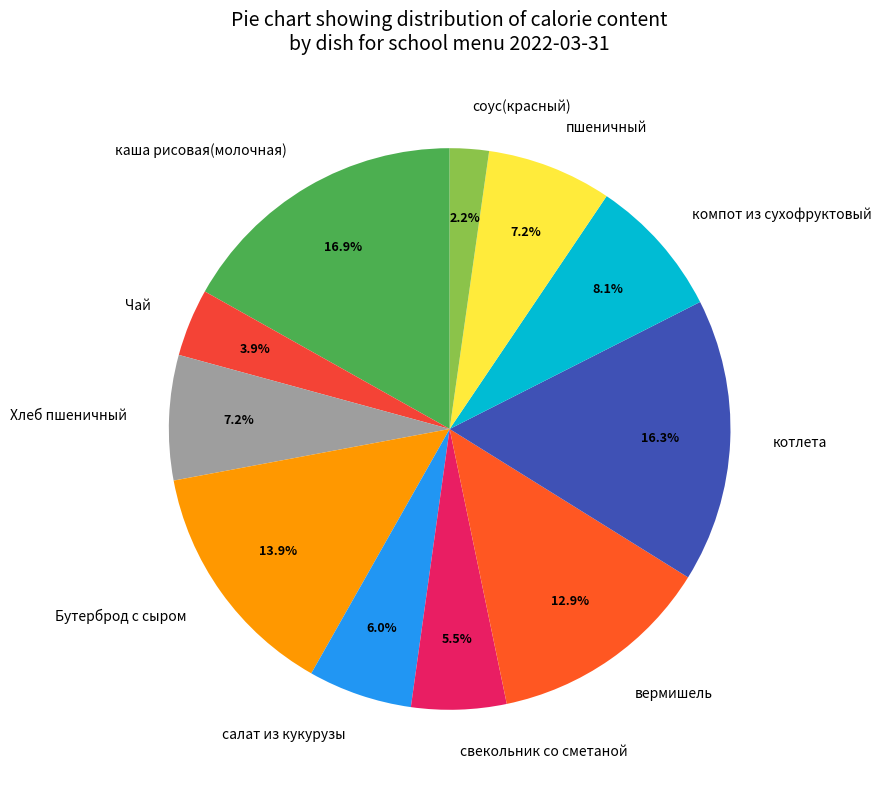

Is каша рисовая(молочная) the majority of the pie?

No